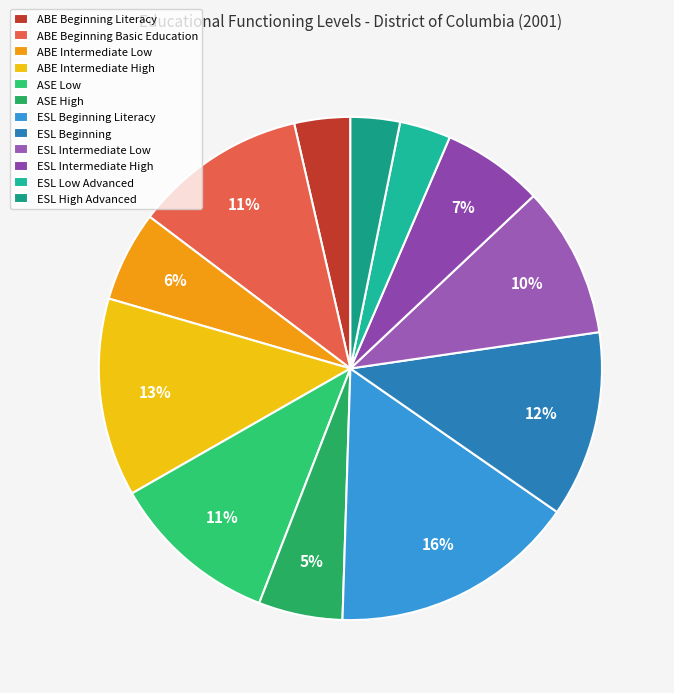

How many slices are in this pie chart?

12